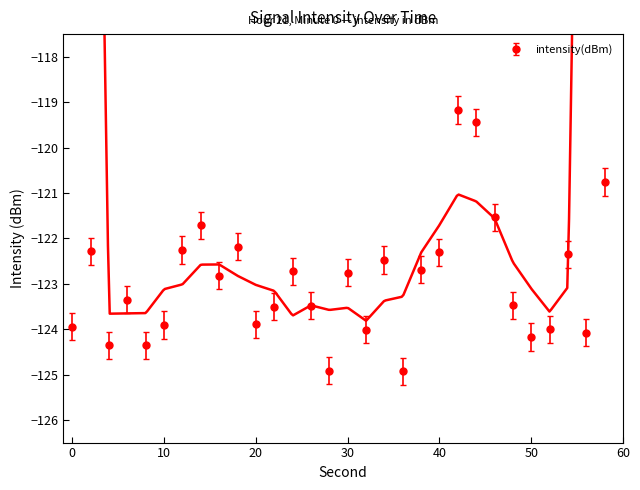

Where is the first local minimum?

4